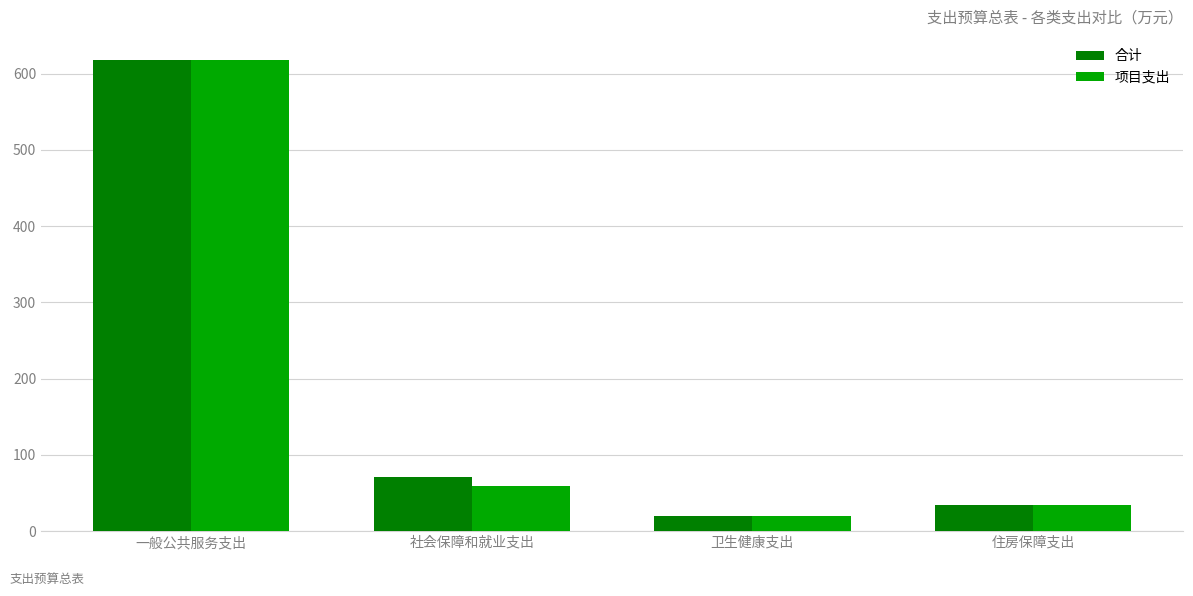

What is the label of the 3rd bar from the left?

卫生健康支出